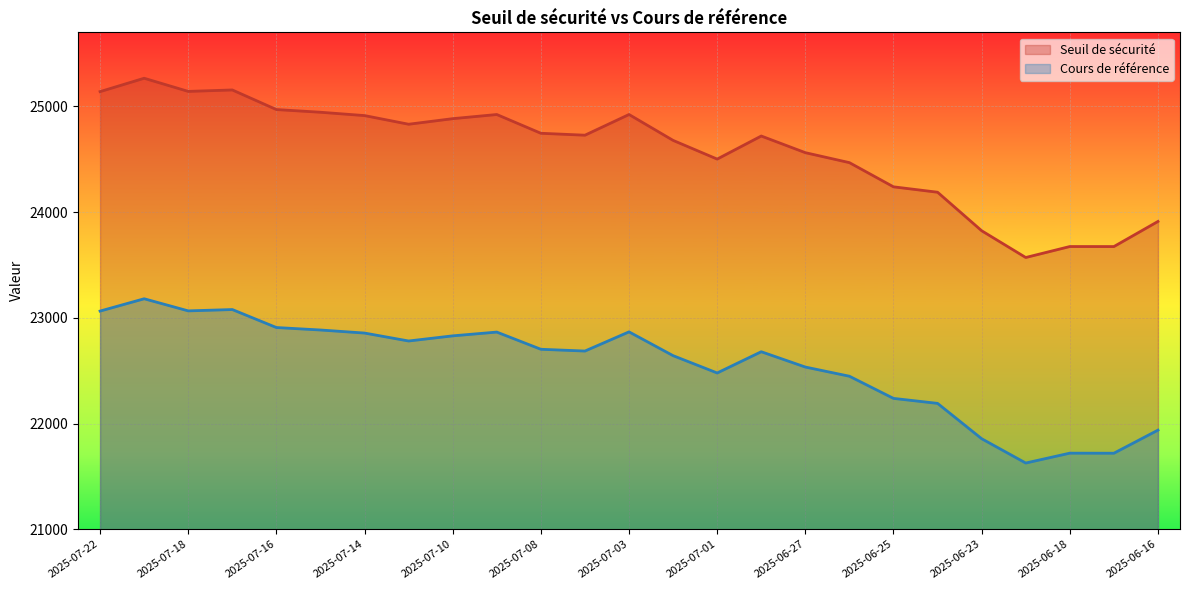

How many interior local valleys does the Seuil de sécurité series have?

6